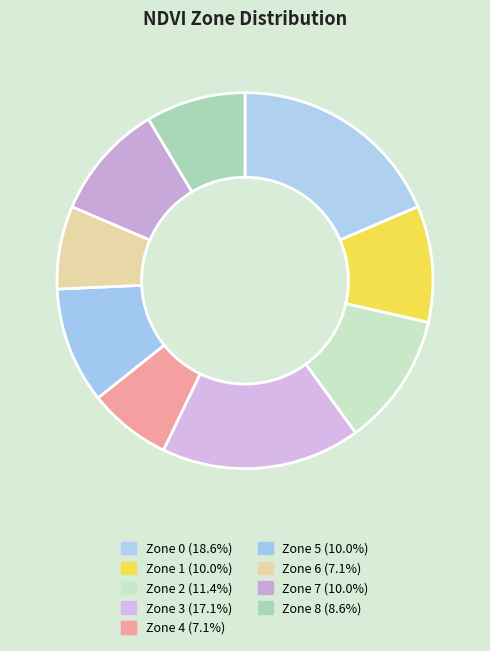

The Zone 1 slice represents 2% of the pie. True or false?

False